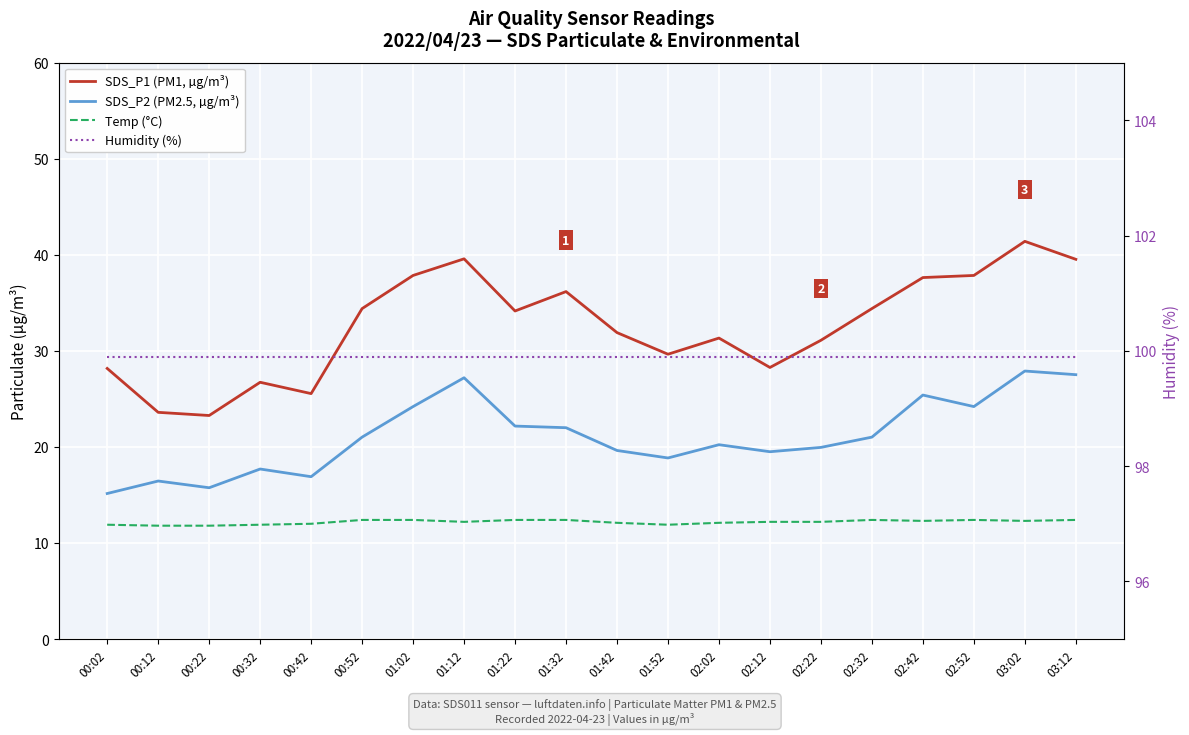

At which category is the sum across all series the highest?

03:02